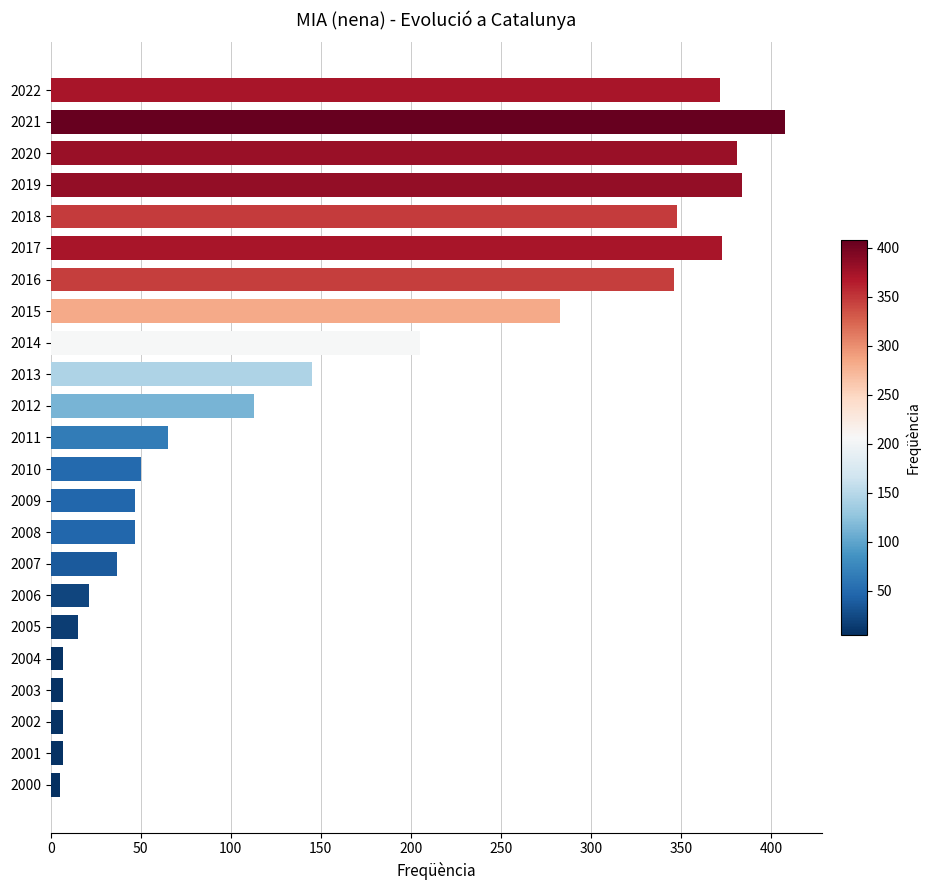

True or false: the data shows 348 at 2018.

True